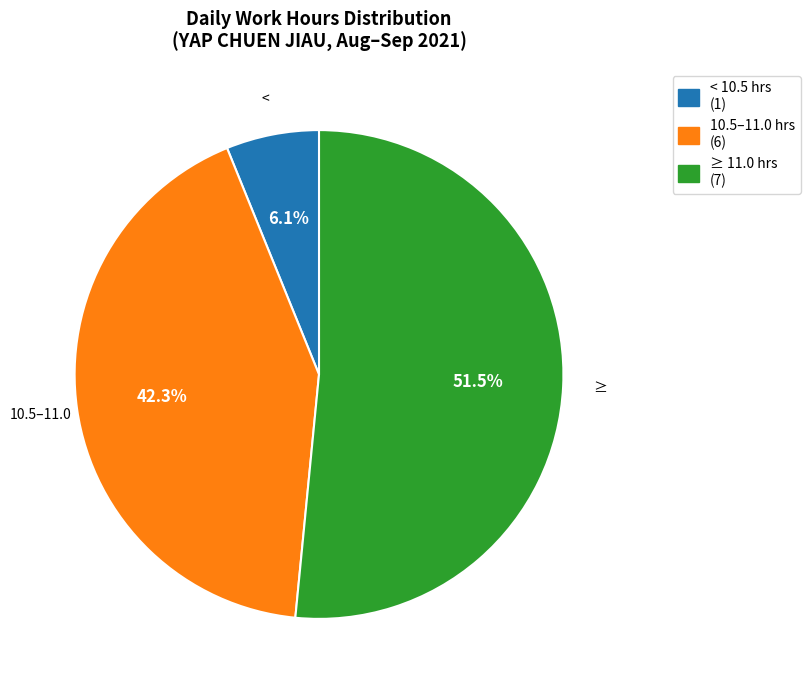

Is there any slice that represents more than half of the pie?

Yes